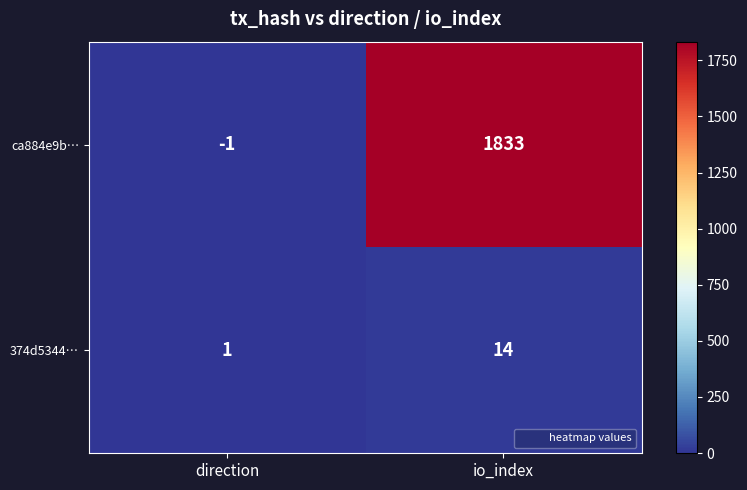

At direction, list the series in order from smallest to largest.

ca884e9b…, 374d5344…